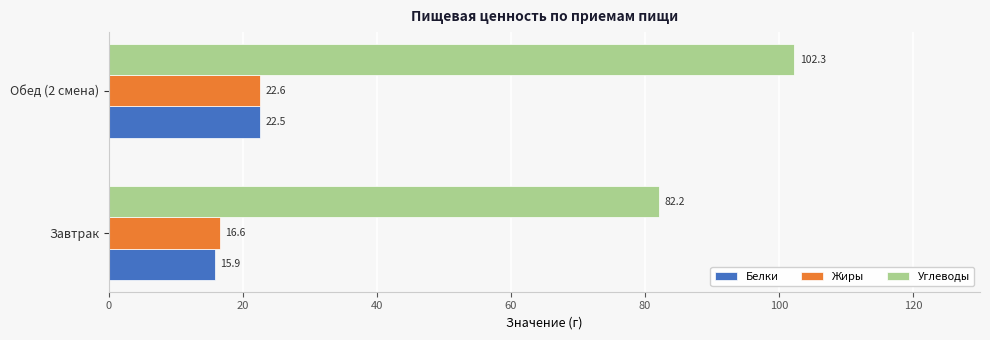

Is it true that Жиры equals 22.9 at Завтрак?

False